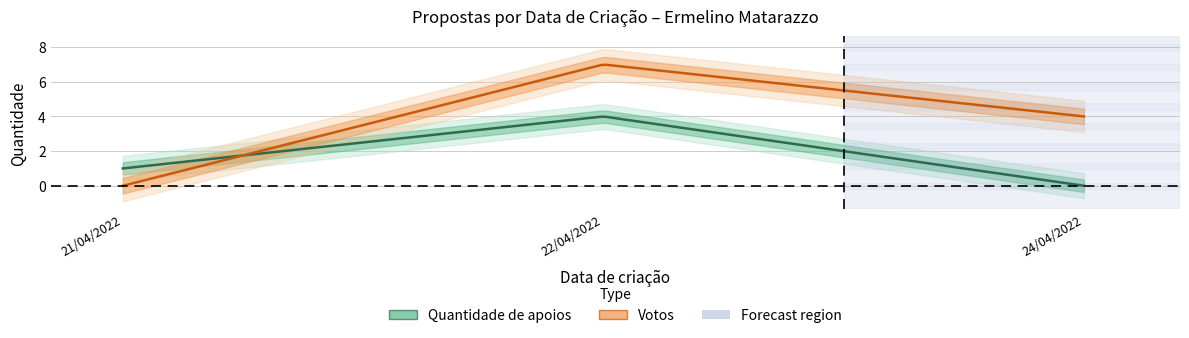

What is the total value across all series at 21/04/2022?

1